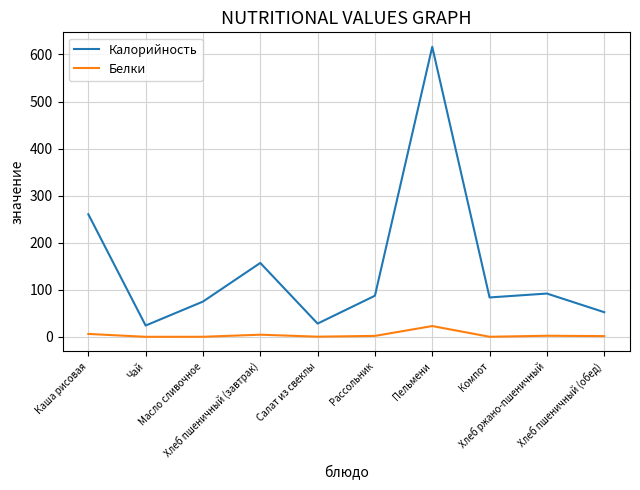

What is the difference between the maximum and minimum values in the Белки series?

22.9